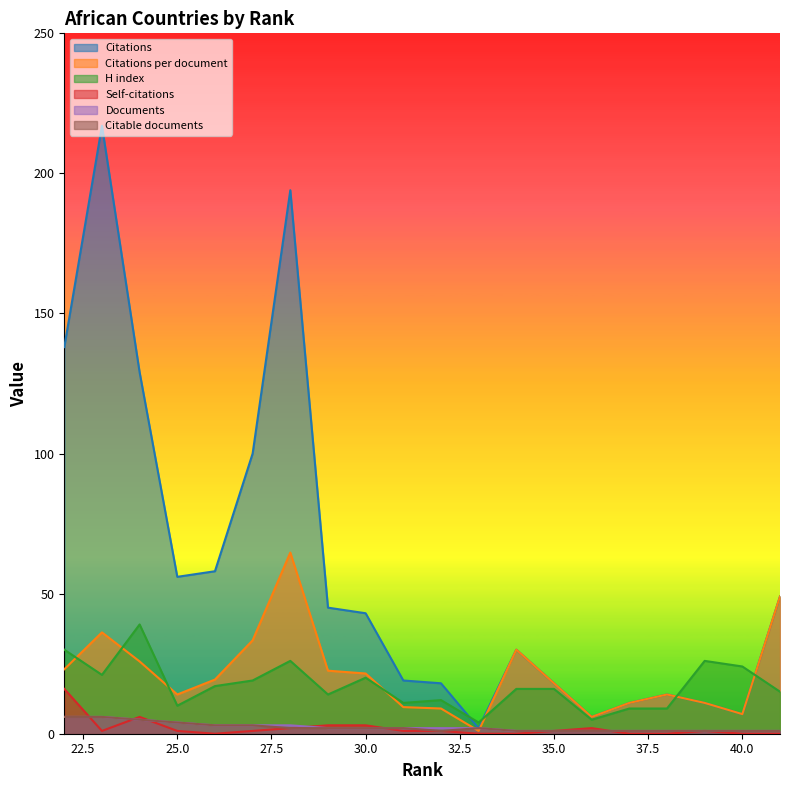

At which category does the chart reach its minimum across all series?

41